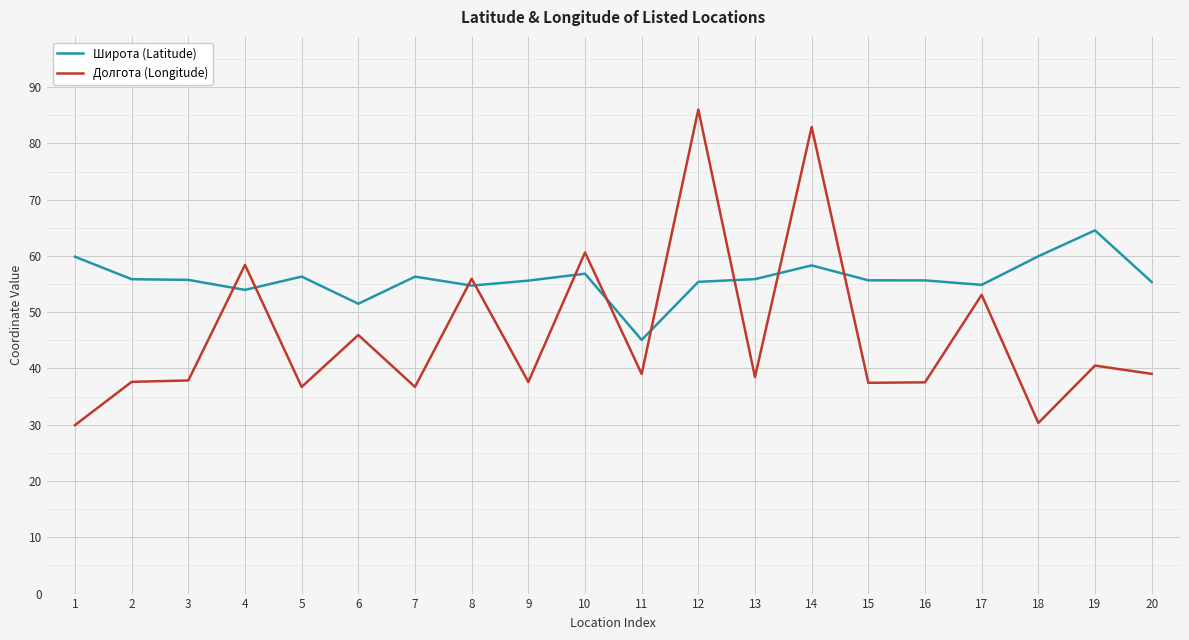

How many times do Широта (Latitude) and Долгота (Longitude) cross each other?

10